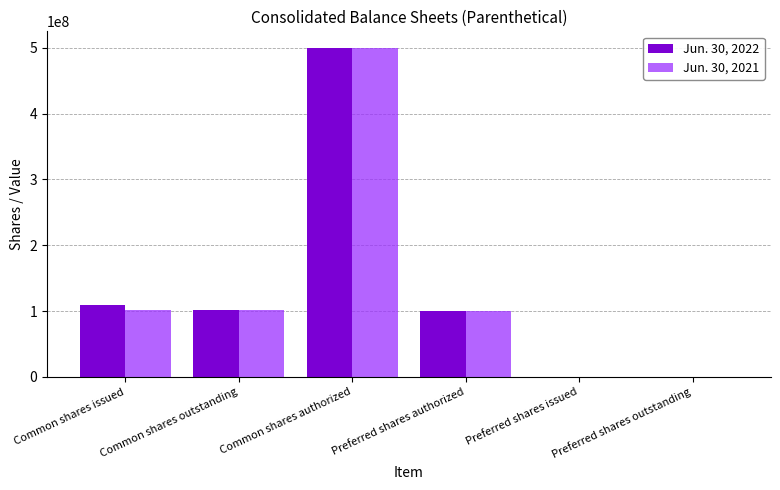

At which category is the sum across all series the highest?

Common shares authorized